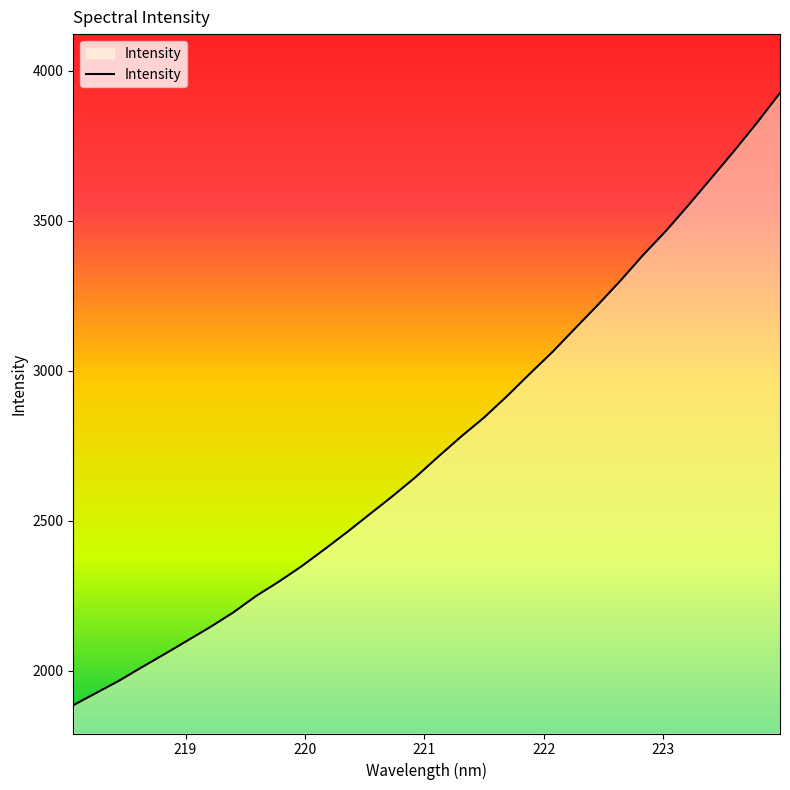

What is the sum of all values?

88307.2